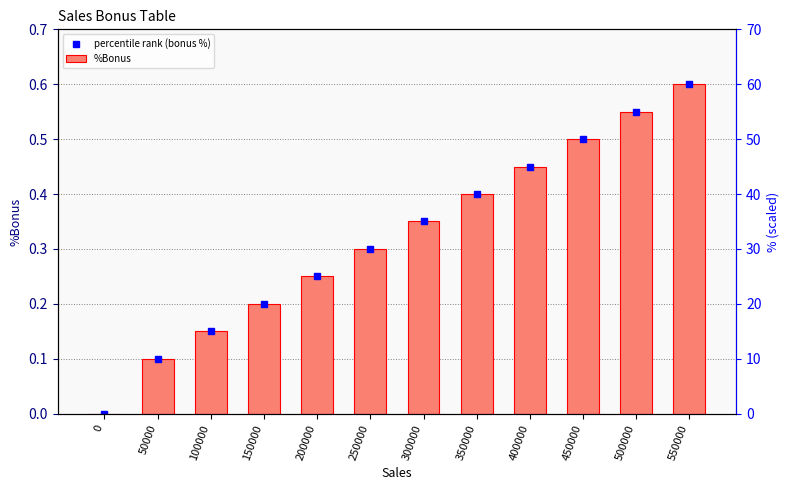

What is the difference between the maximum and minimum values in the %Bonus series?

0.6